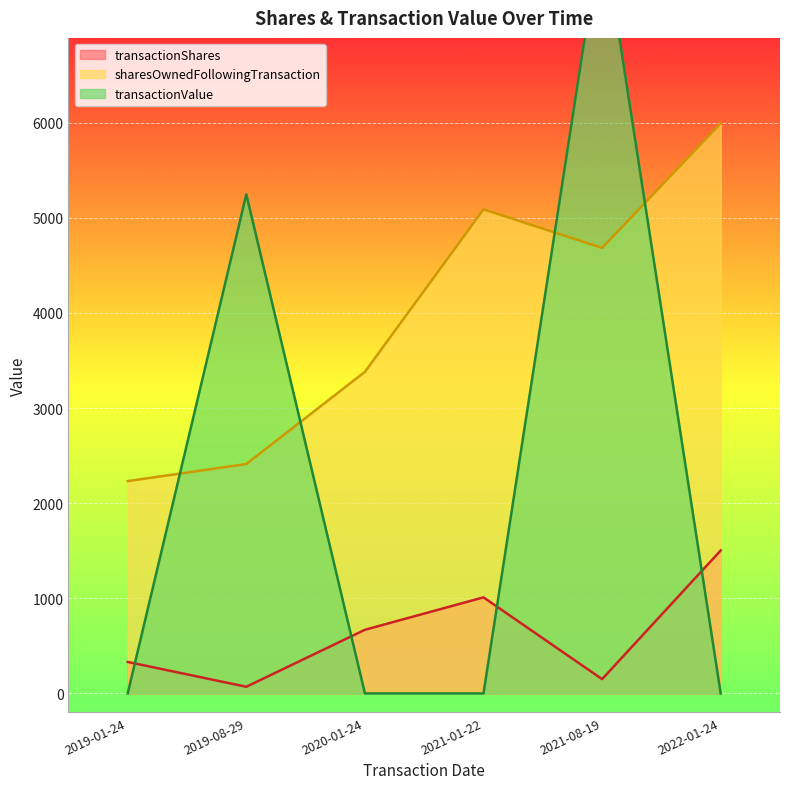

List the series in order of their peak value, lowest first.

transactionShares, sharesOwnedFollowingTransaction, transactionValue